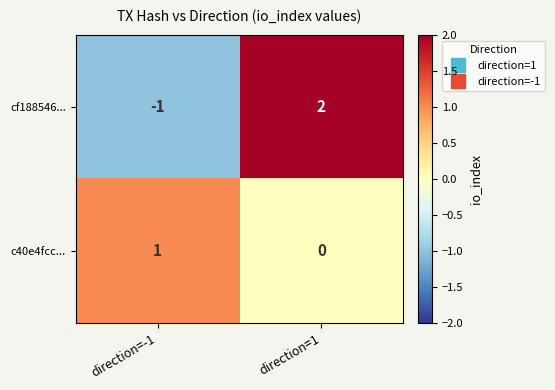

What is the total value across all series at direction=1?

2